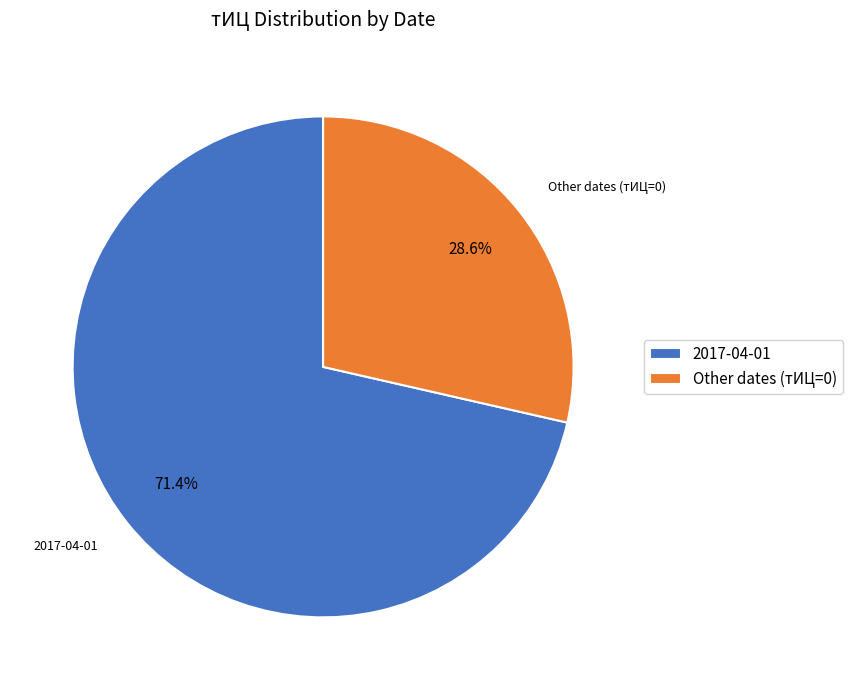

Does any single category account for the majority?

Yes